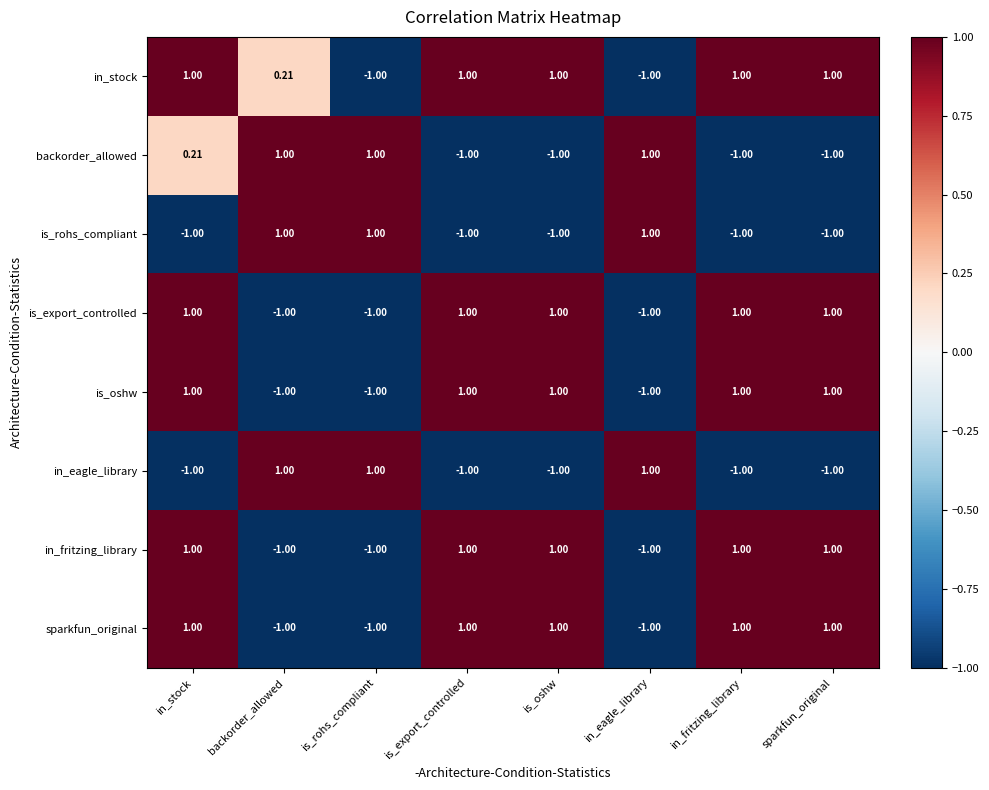

What is the minimum value shown in the chart?

-1.0